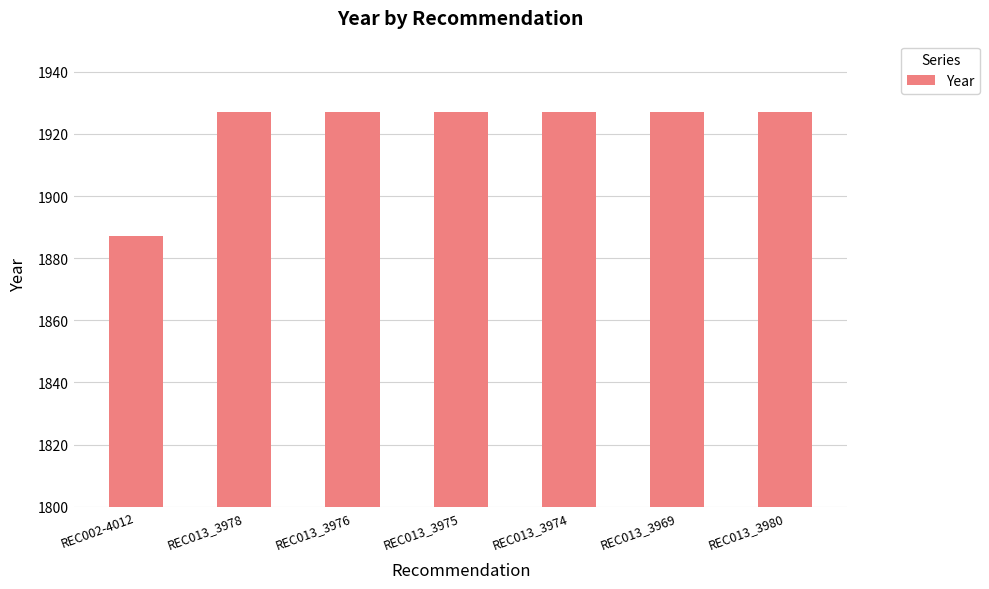

What is the ratio of the value at REC013_3978 to the value at REC002-4012?

1.0